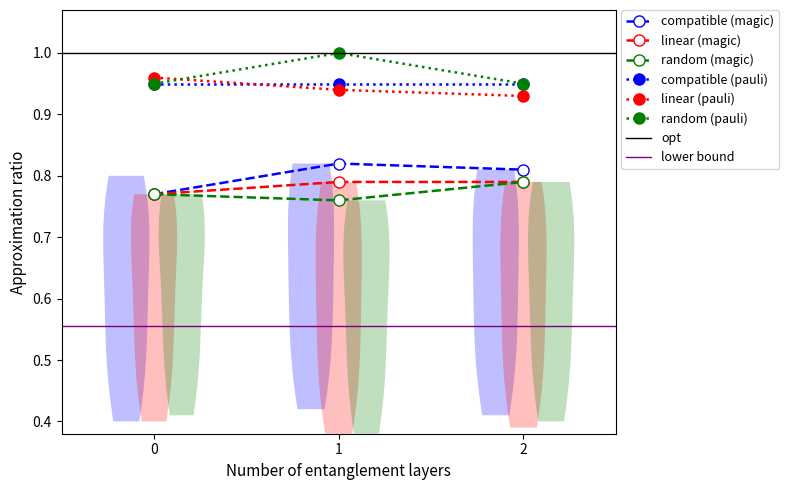

The compatible (pauli) series shows 0.2 at 1. True or false?

False